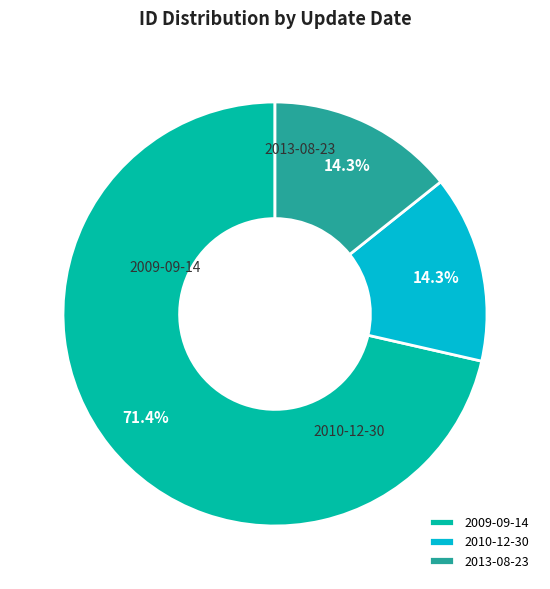

To the nearest percent, what percentage of the pie is 2010-12-30?

14%